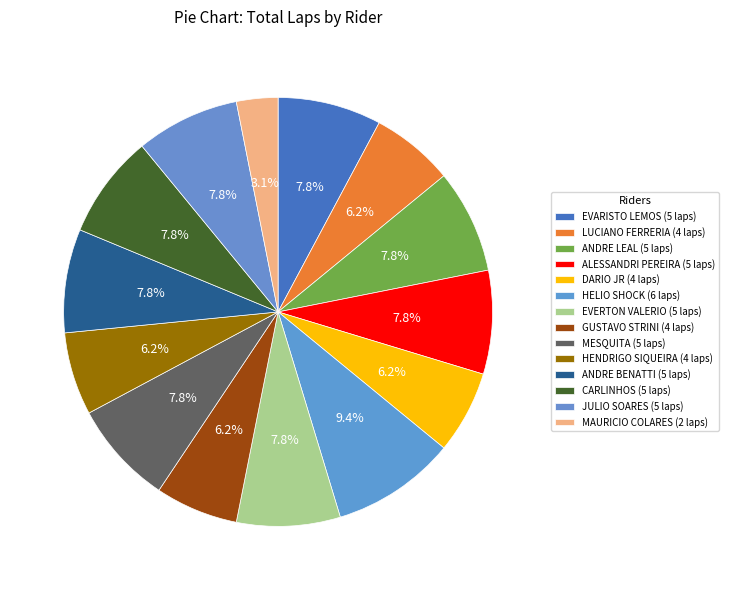

To the nearest percent, what portion does JULIO SOARES represent?

8%